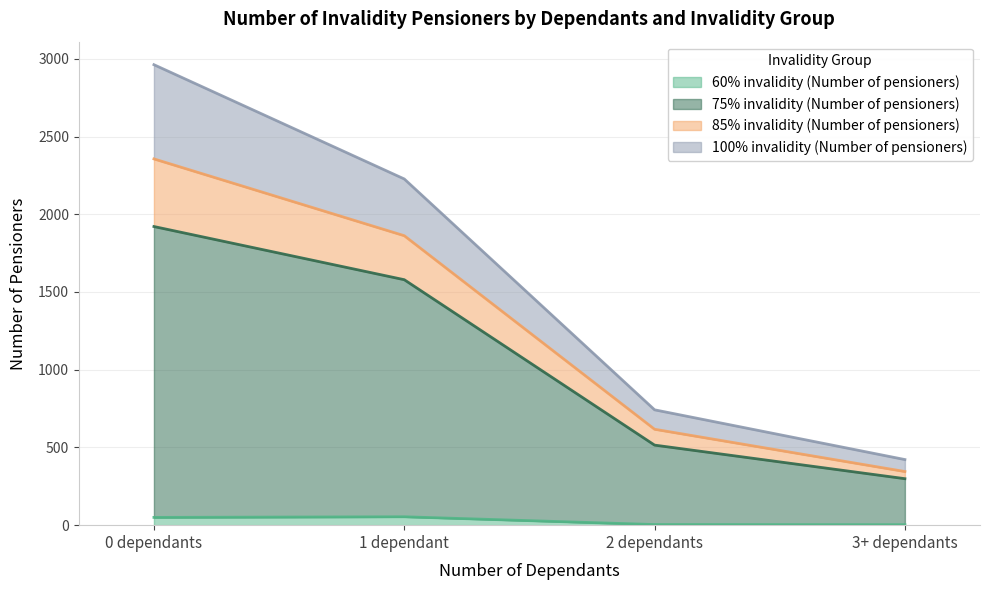

At which category does the chart reach its minimum across all series?

3+ dependants